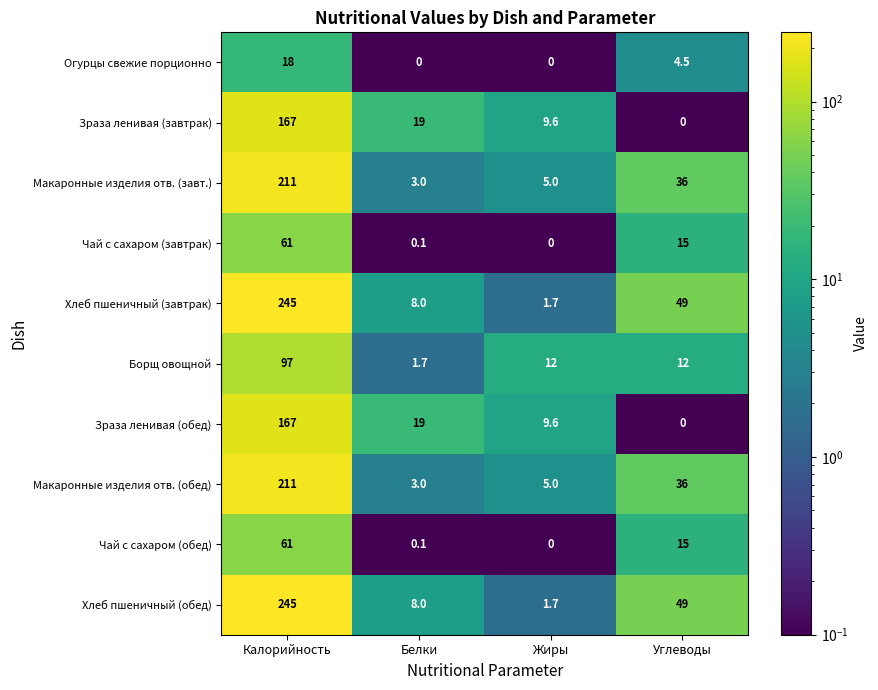

Rank the categories by Макаронные изделия отв. (обед) value from lowest to highest.

Белки, Жиры, Углеводы, Калорийность